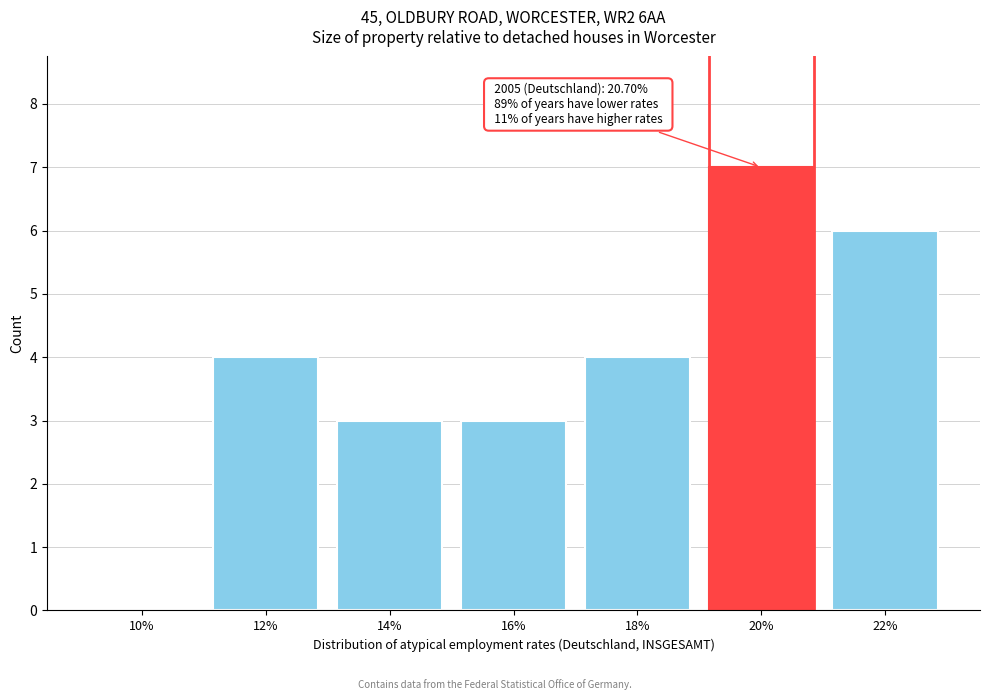

Reading left to right, list all the values displayed in this chart.

10%=0	12%=4	14%=3	16%=3	18%=4	20%=7	22%=6